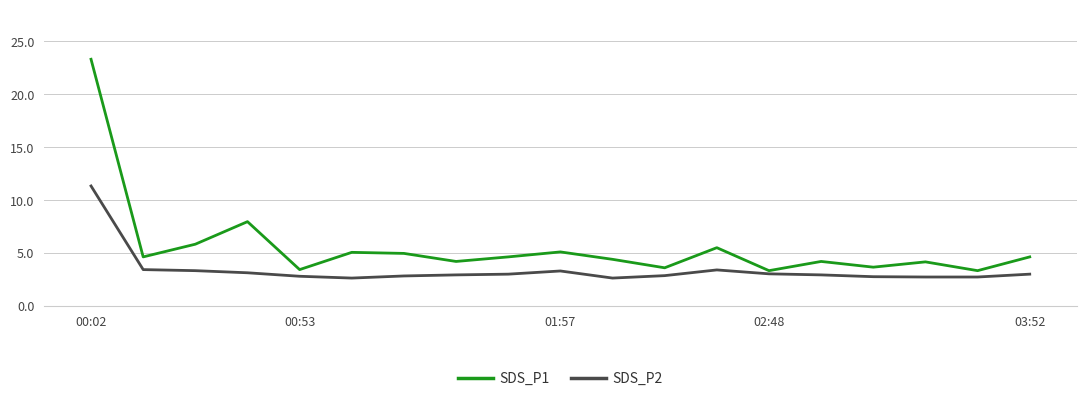

True or false: SDS_P2 and SDS_P1 intersect in this chart.

False